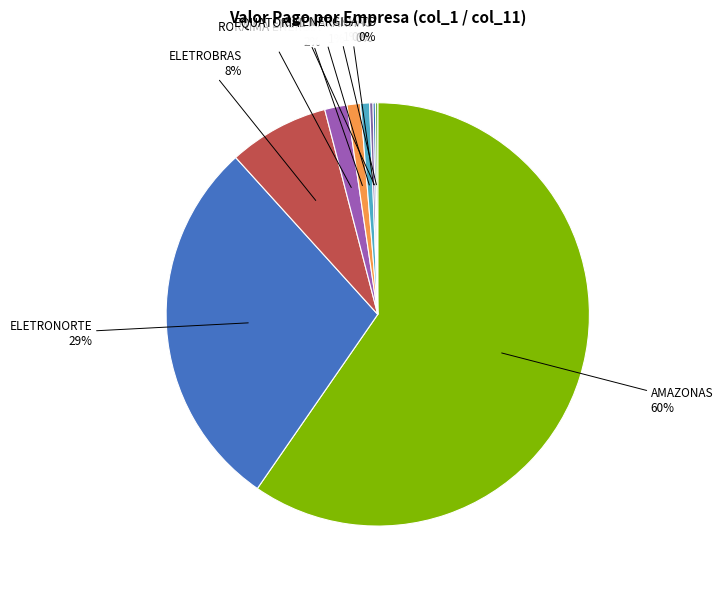

The ENERGISA AC slice represents 1% of the pie. True or false?

True